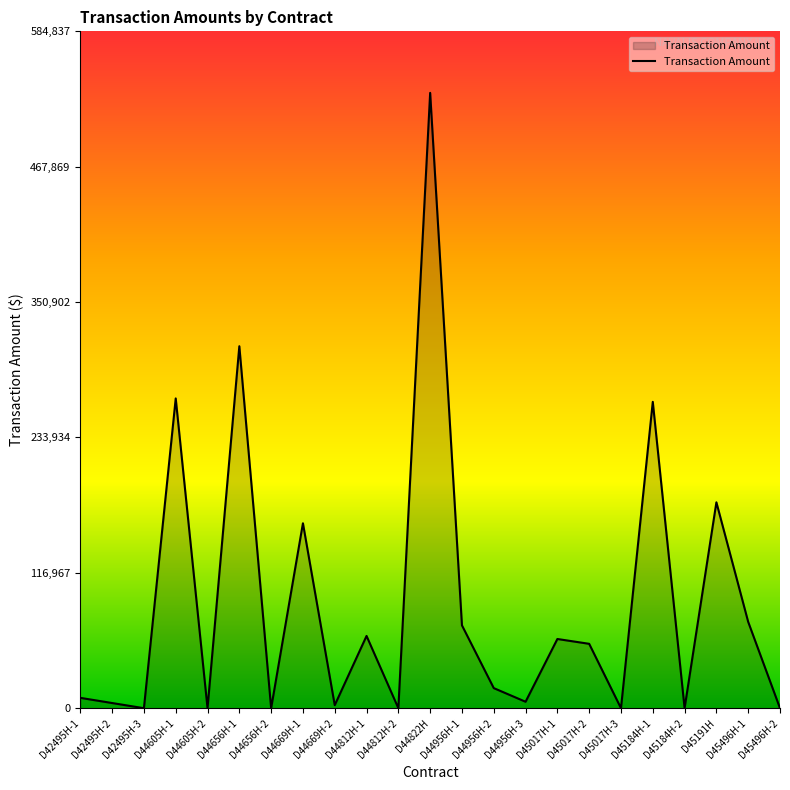

What position from the right is D45191H?

3